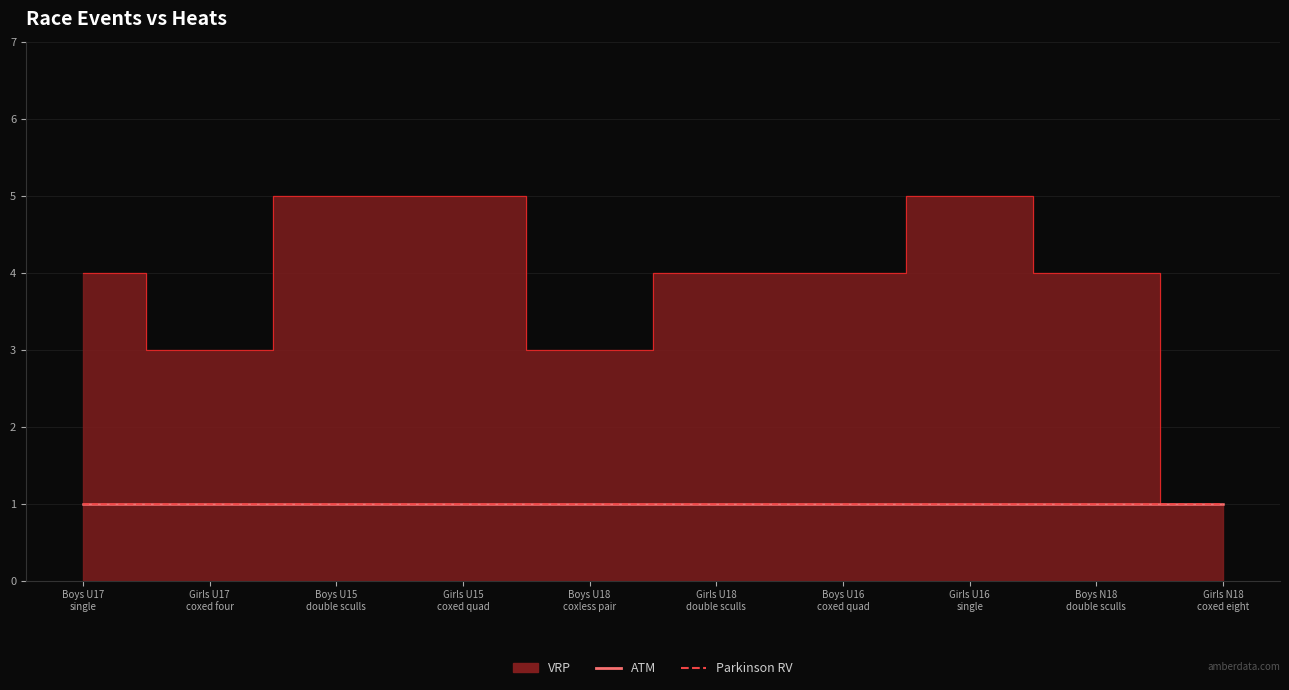

True or false: Parkinson RV has a value of 0 at Event 8.

False